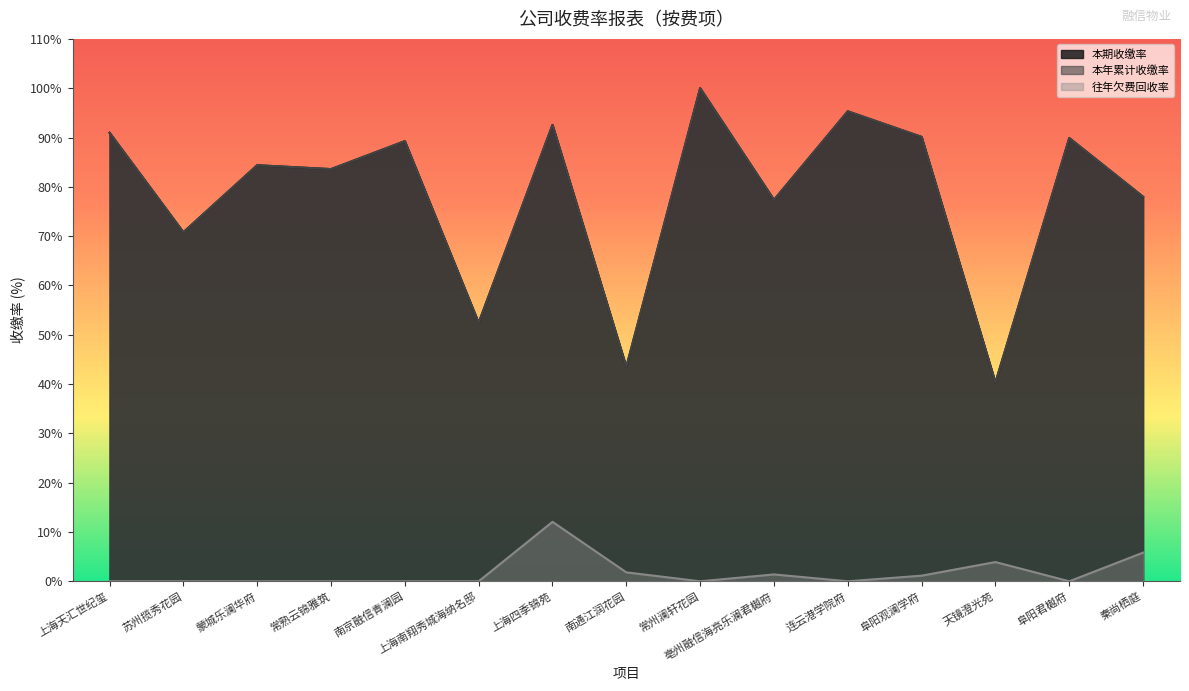

Reading left to right, transcribe all the data shown in this chart.

本期收缴率: 91.0	70.8	84.4	83.6	89.3	52.4	92.6	43.5	100.0	77.3	95.3	90.1	40.3	89.9	78.0
本年累计收缴率: 91.0	70.8	84.4	83.6	89.3	52.4	92.6	43.5	100.0	77.3	95.3	90.1	40.3	89.9	78.0
往年欠费回收率: 0.0	0.0	0.0	0.0	0.0	0.0	12.1	1.8	0.0	1.4	0.0	1.1	3.9	0.0	5.8